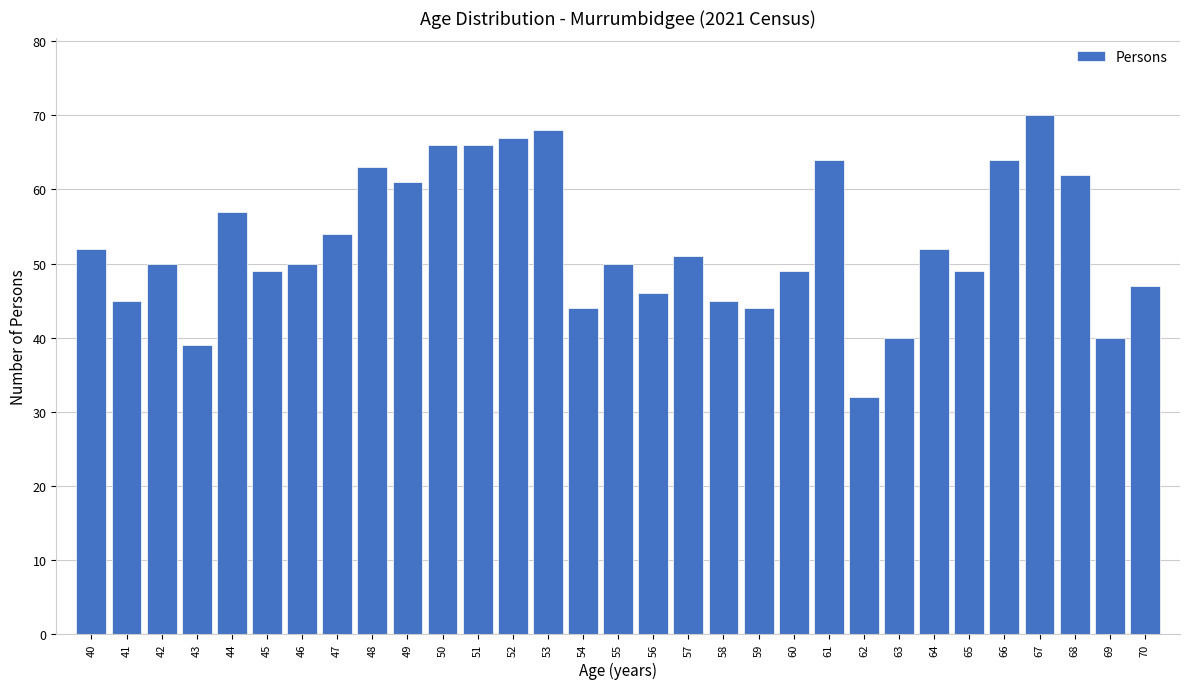

True or false: the data shows 28 at 47.

False